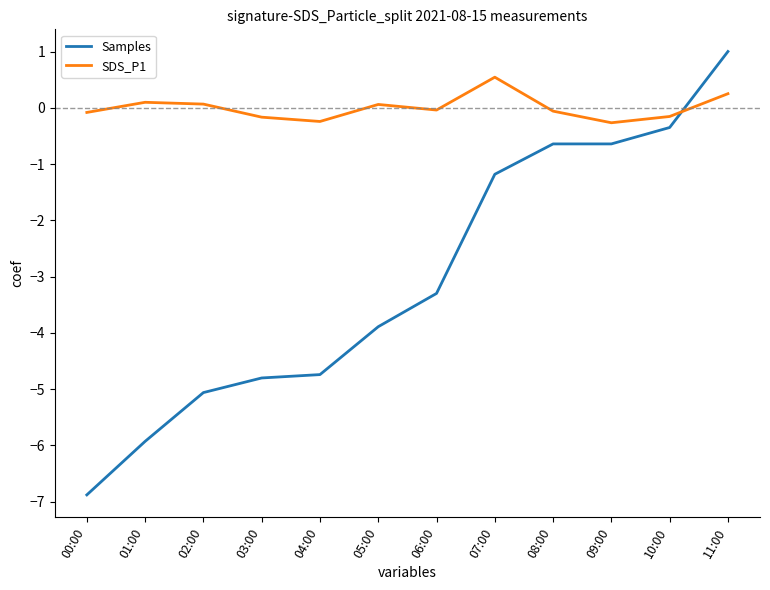

How many lines are shown in the chart?

2